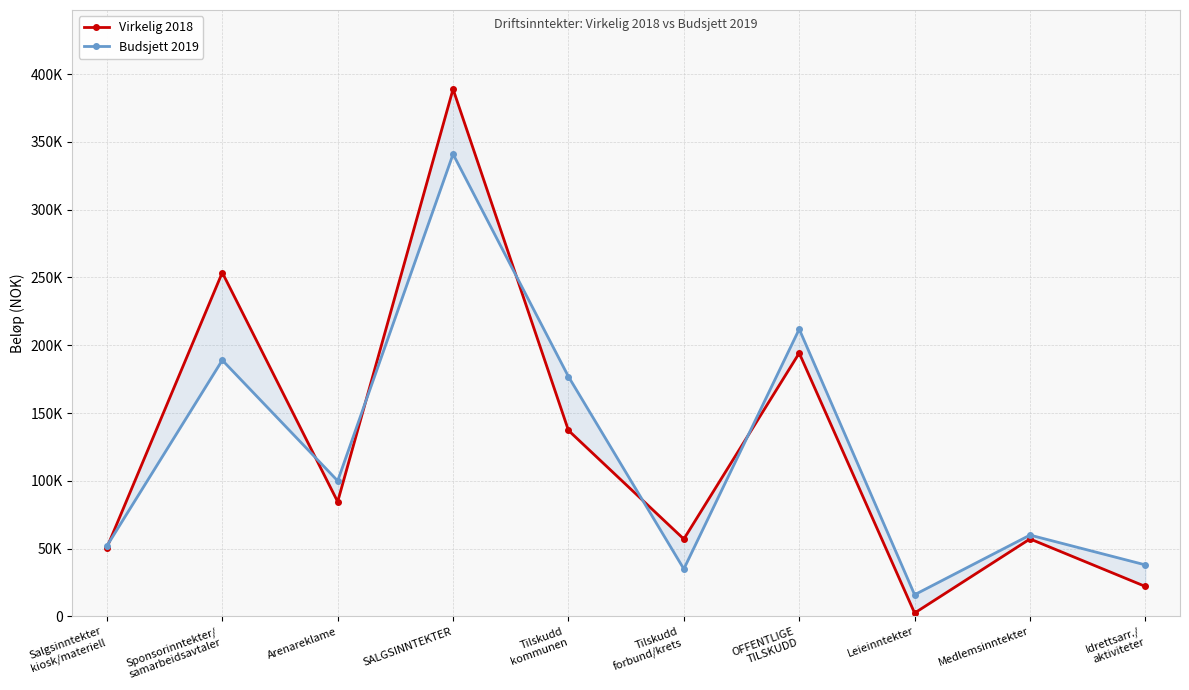

What is the difference between the maximum and minimum values in the Budsjett 2019 series?

325000.0